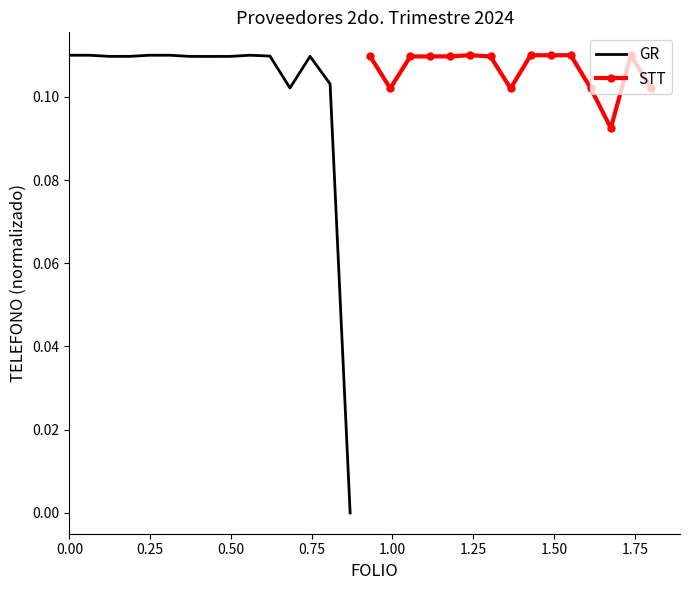

Which series has the largest range (max minus min)?

GR